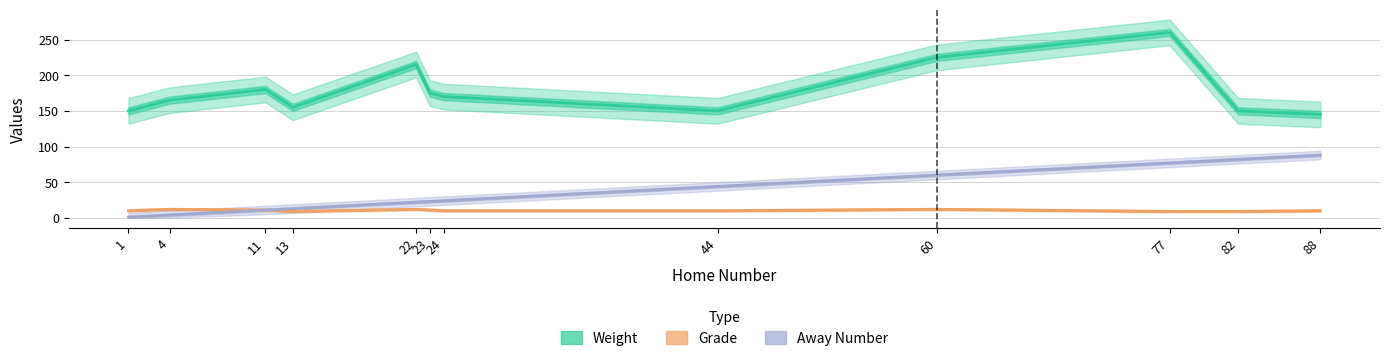

Rank the categories by Away Number value from lowest to highest.

1, 4, 11, 13, 22, 23, 24, 44, 60, 77, 82, 88